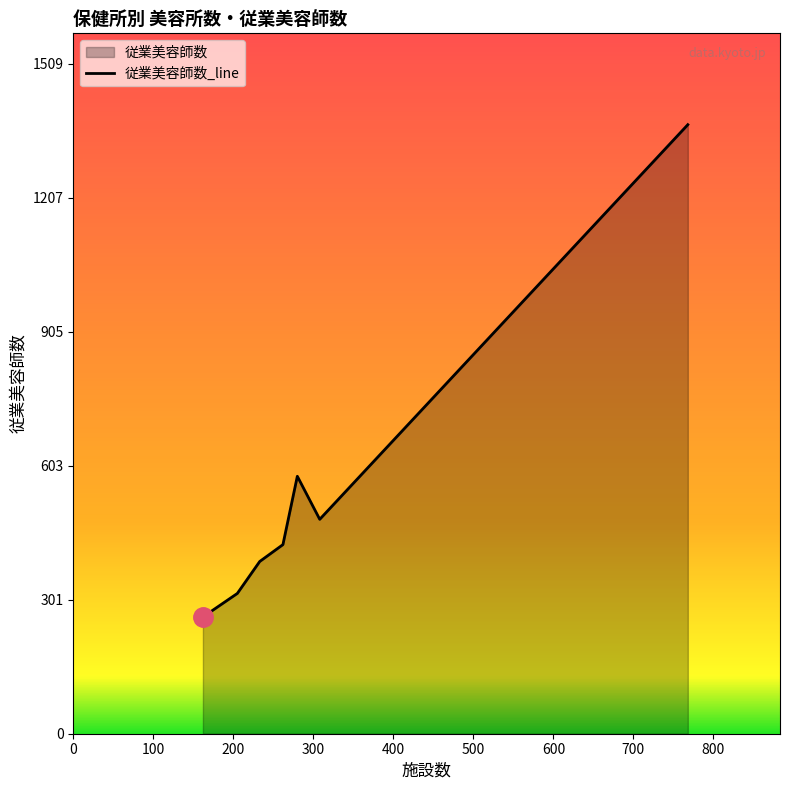

What is the maximum value shown in the chart?

1372